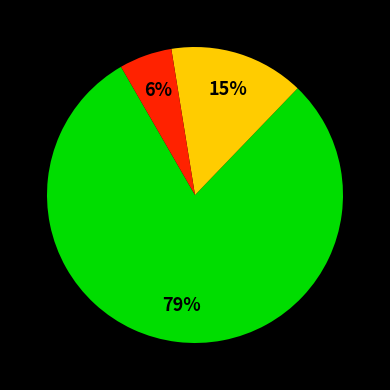

Is there any slice that represents more than half of the pie?

Yes